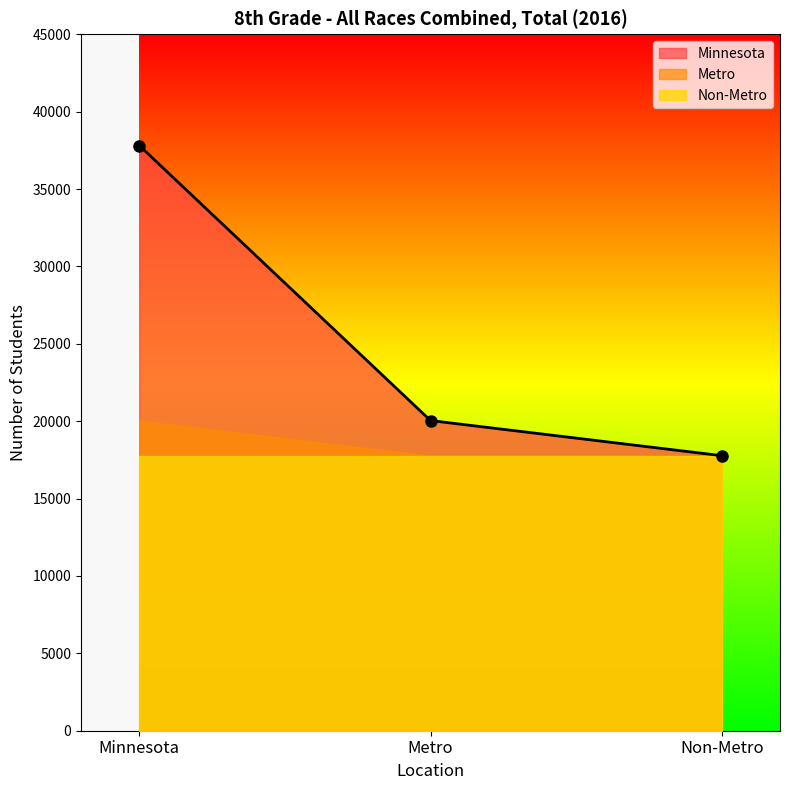

Which category has the highest value in the Minnesota series?

Minnesota